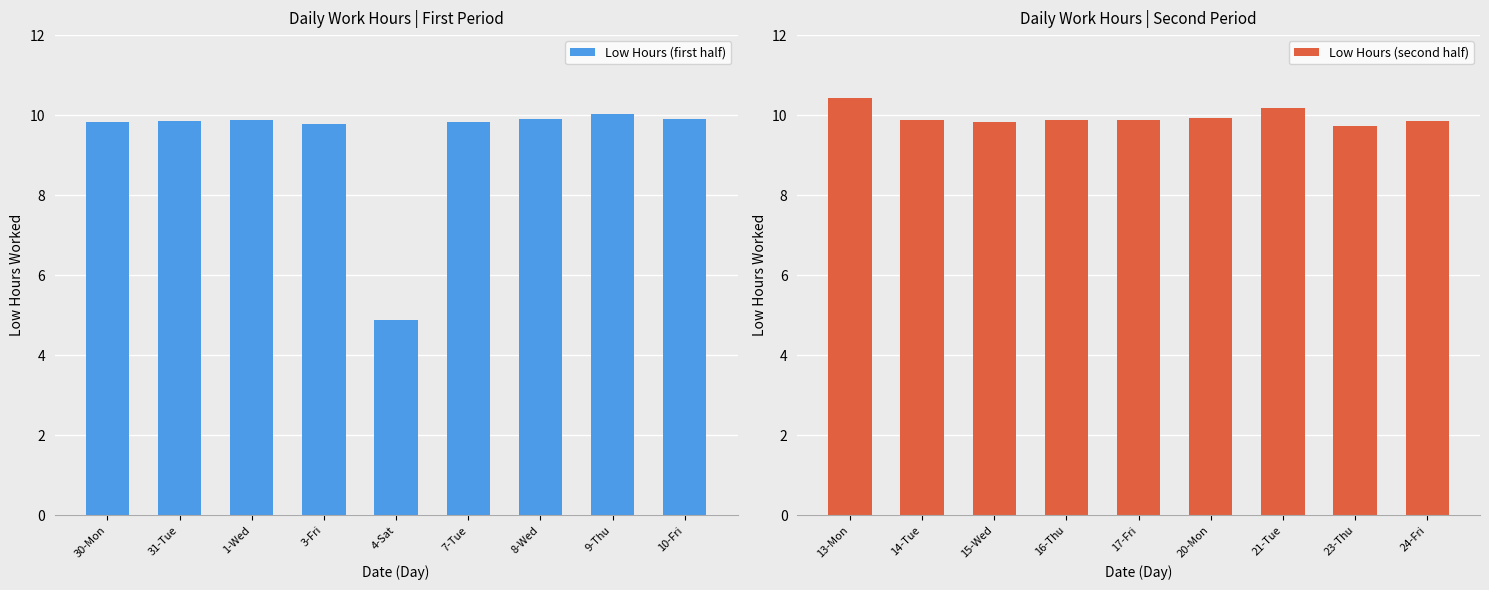

Does the chart contain any negative values?

No